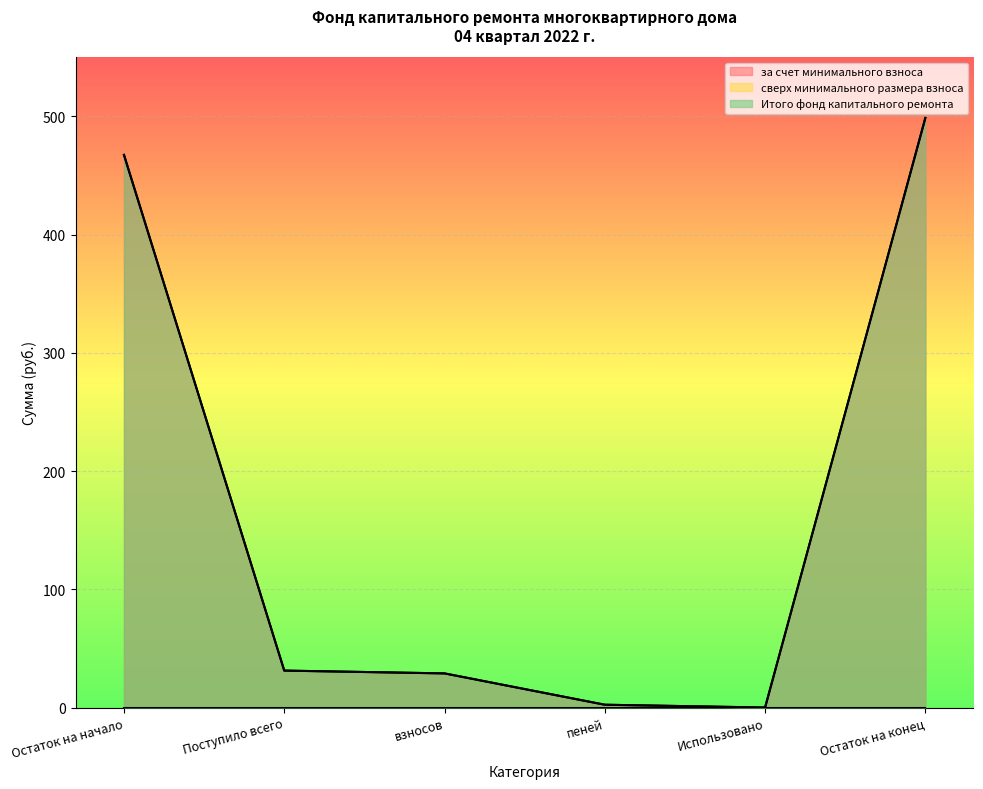

At which label does Итого фонд капитального ремонта reach its peak?

Остаток на конец